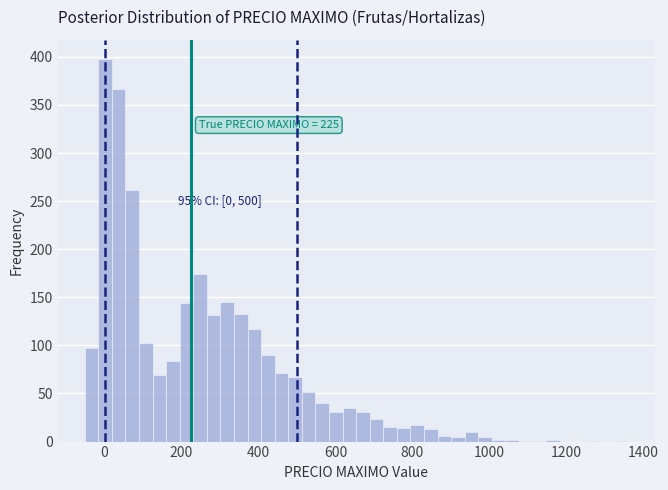

Read against the x-axis, roughly where is the centre of the tallest bar?

0